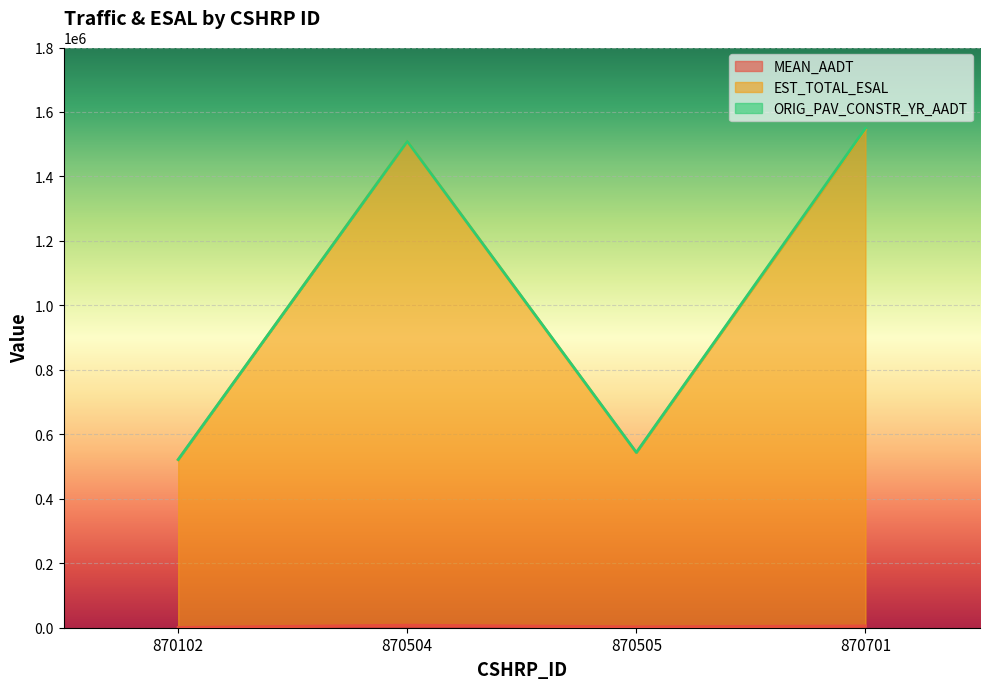

What is the difference between the MEAN_AADT values at 870504 and 870701?

2450